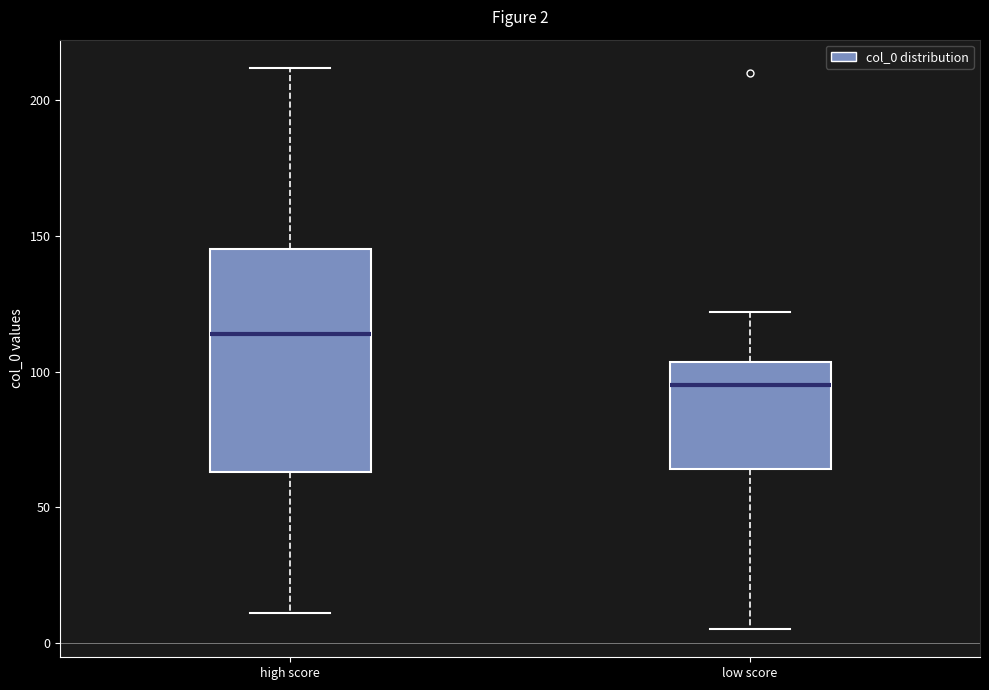

Which box is the tallest, from its lower edge to its upper edge?

high score